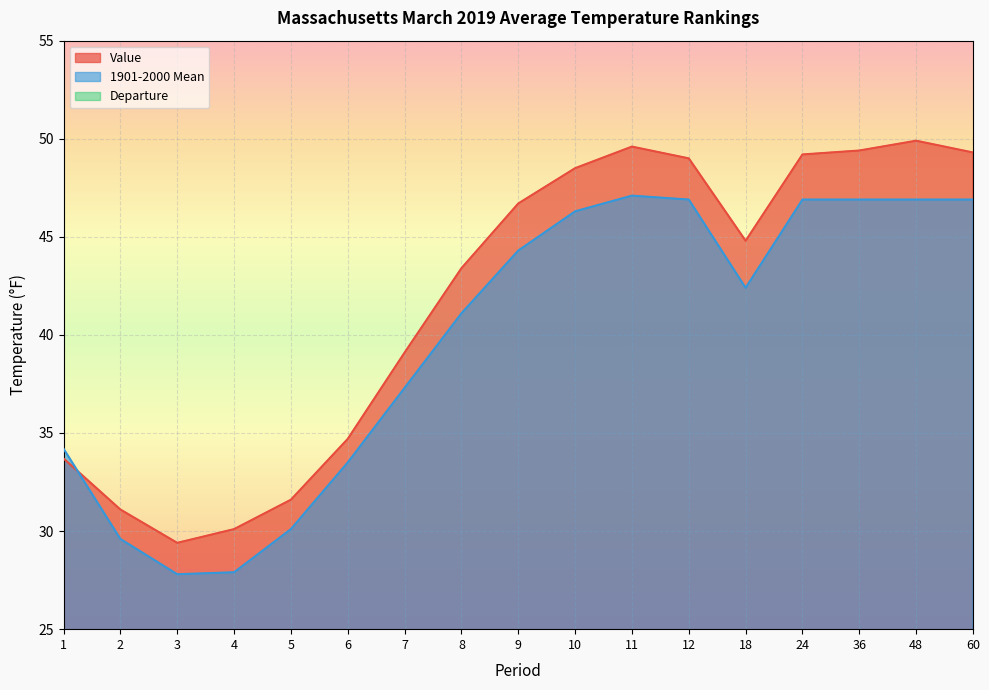

Is it true that 1901-2000 Mean equals 12.5 at 36?

False